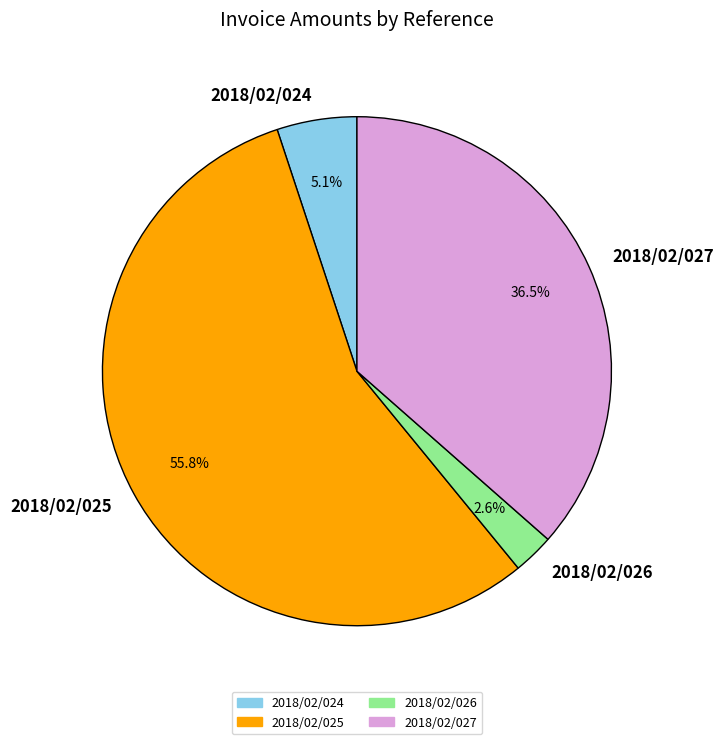

Which has a higher value, 2018/02/026 or 2018/02/025?

2018/02/025